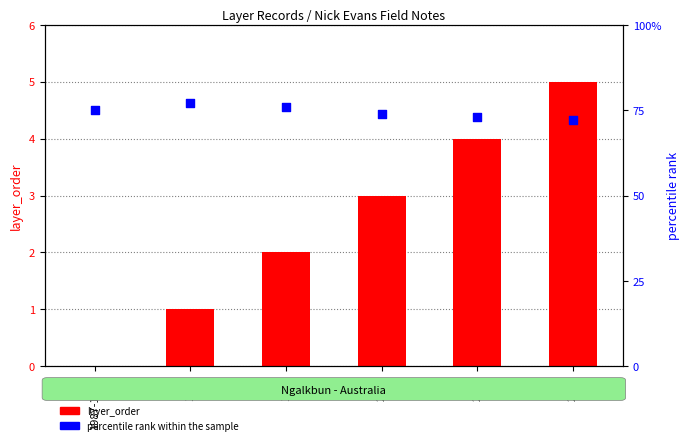

Which series has the largest total across all categories?

percentile rank within the sample